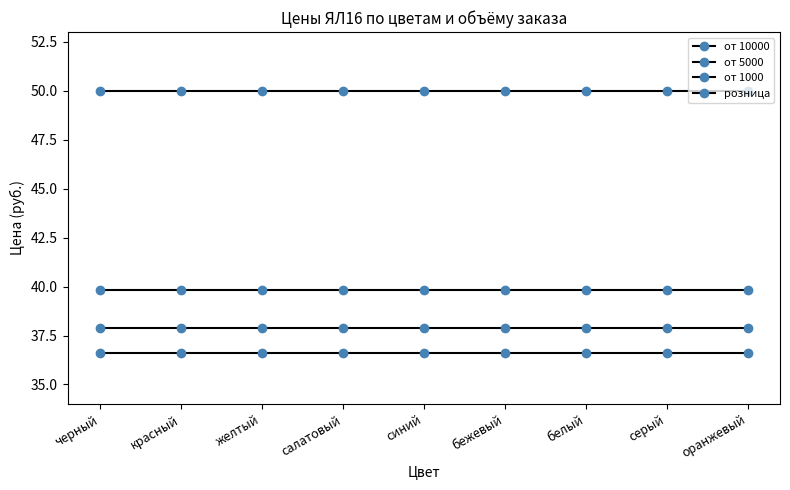

How many lines are shown in the chart?

4